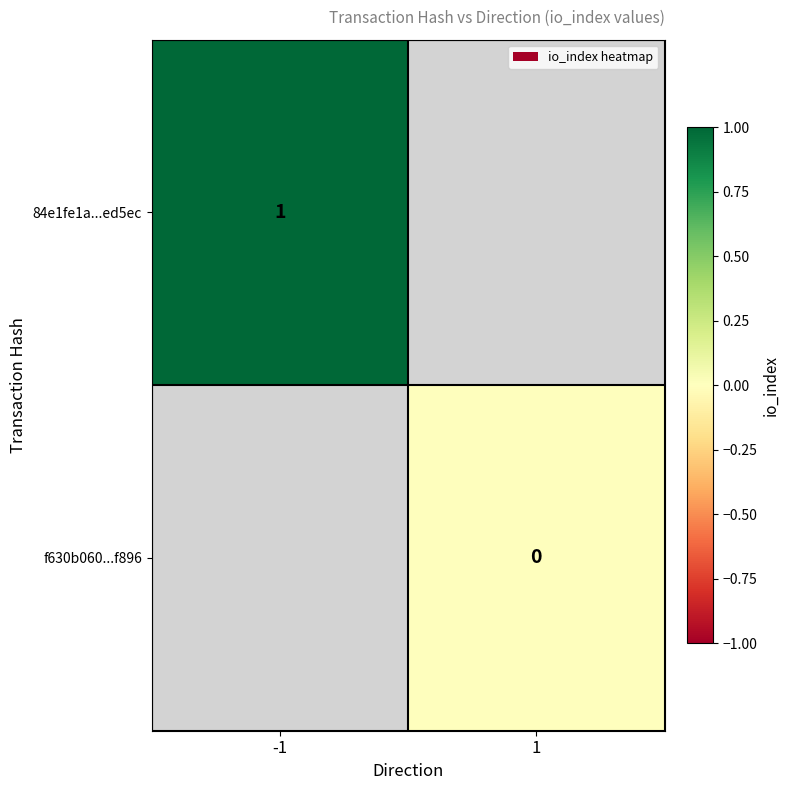

Is the value of f630b060...f896 at 1 greater than the value of 84e1fe1a...ed5ec at -1?

No